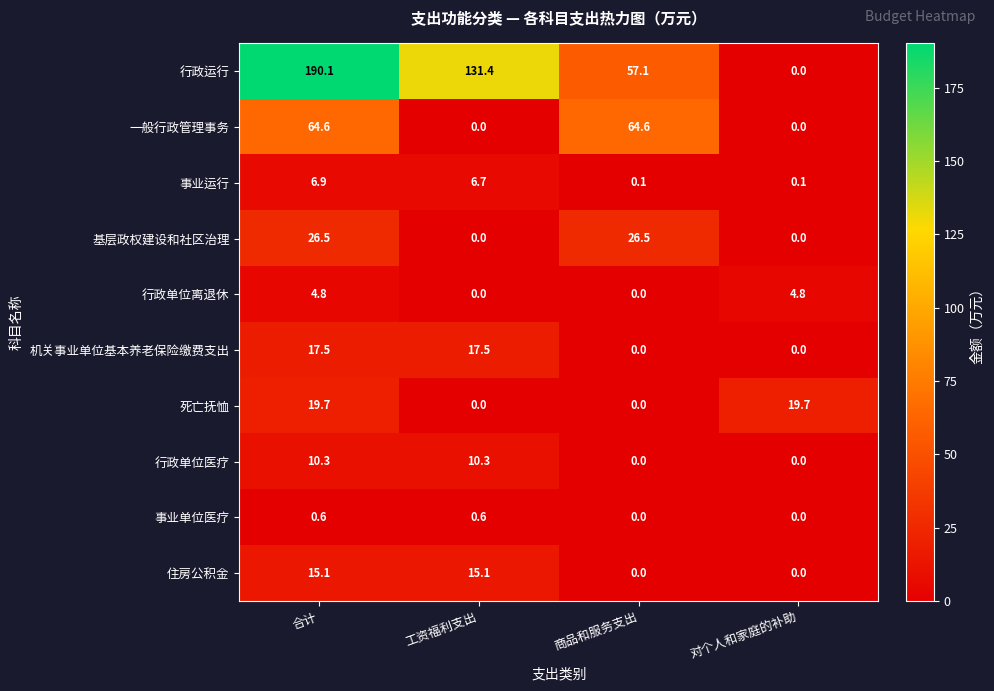

List the labels in order of 行政运行 value, smallest first.

对个人和家庭的补助, 商品和服务支出, 工资福利支出, 合计